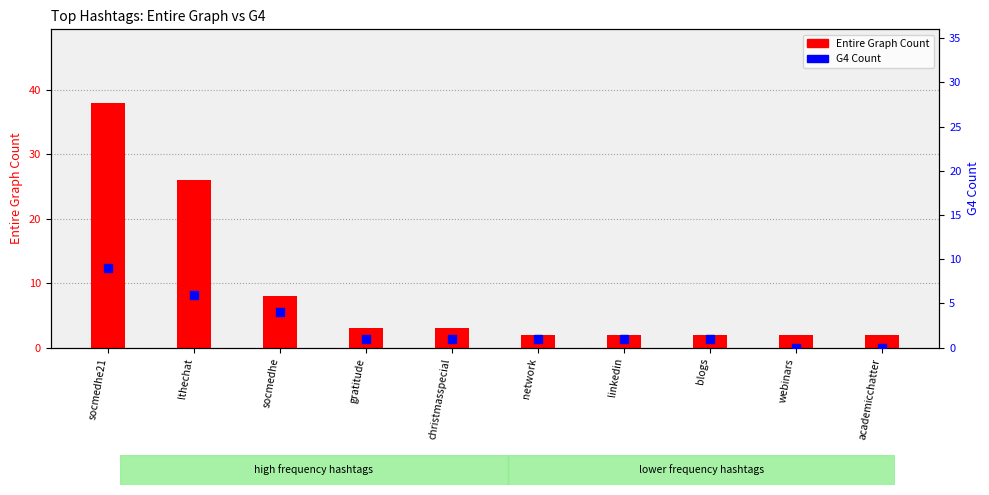

Which series has the largest total across all categories?

Entire Graph Count